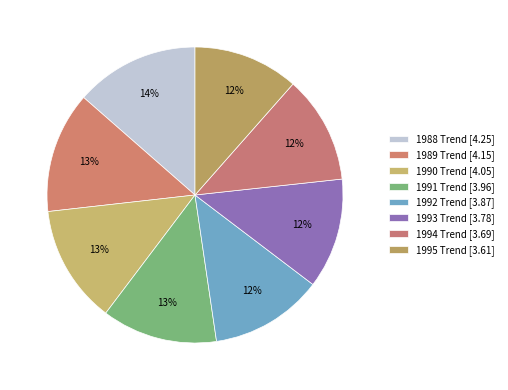

How many segments does this pie chart have?

8